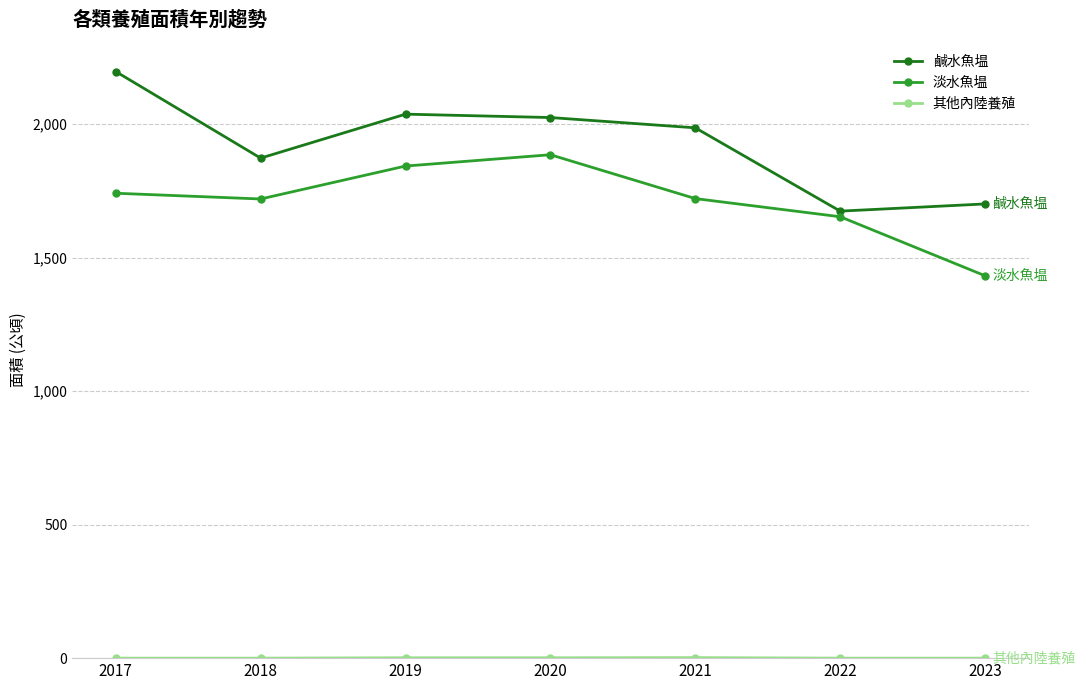

Where is the first local minimum for 鹹水魚塭?

2018